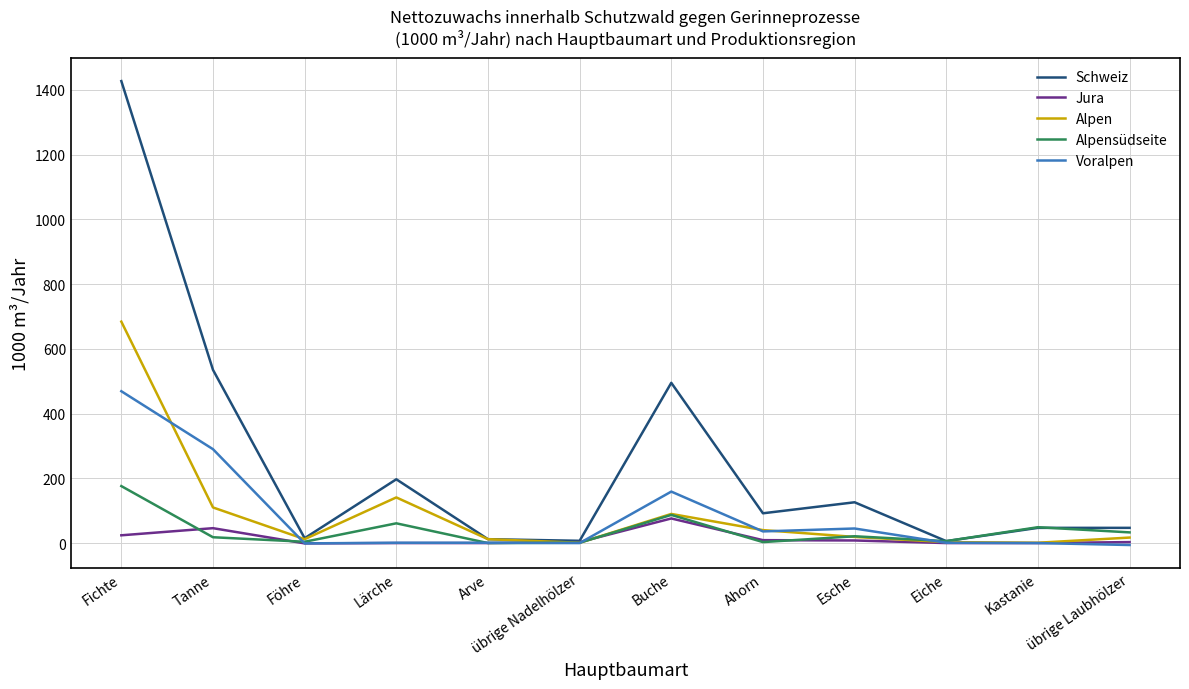

What is the total value across all series at Föhre?

29